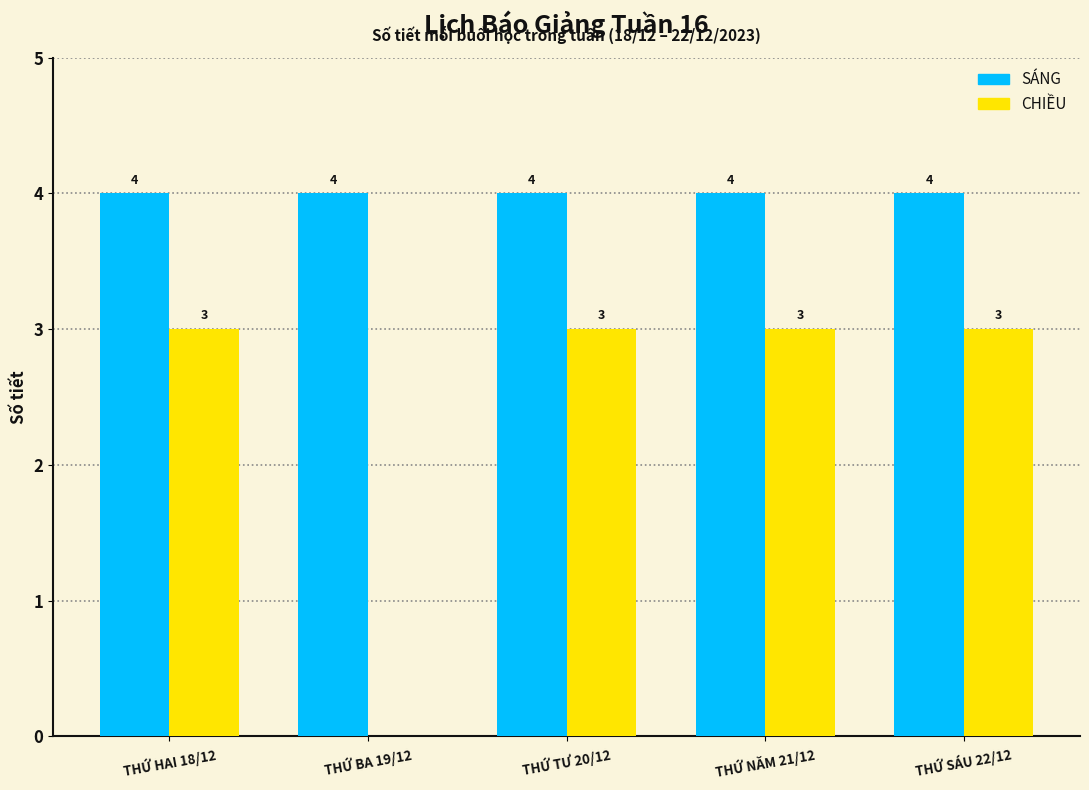

Reading left to right, extract all data points from this chart.

SÁNG: THỨ HAI 18/12=4	THỨ BA 19/12=4	THỨ TƯ 20/12=4	THỨ NĂM 21/12=4	THỨ SÁU 22/12=4
CHIỀU: THỨ HAI 18/12=3	THỨ BA 19/12=0	THỨ TƯ 20/12=3	THỨ NĂM 21/12=3	THỨ SÁU 22/12=3